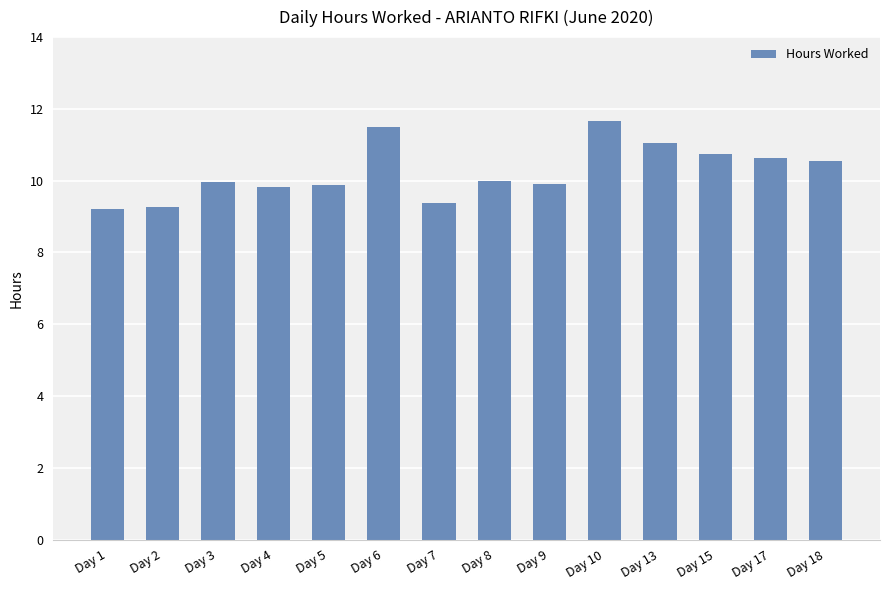

Which label corresponds to the largest value in the chart?

Day 10